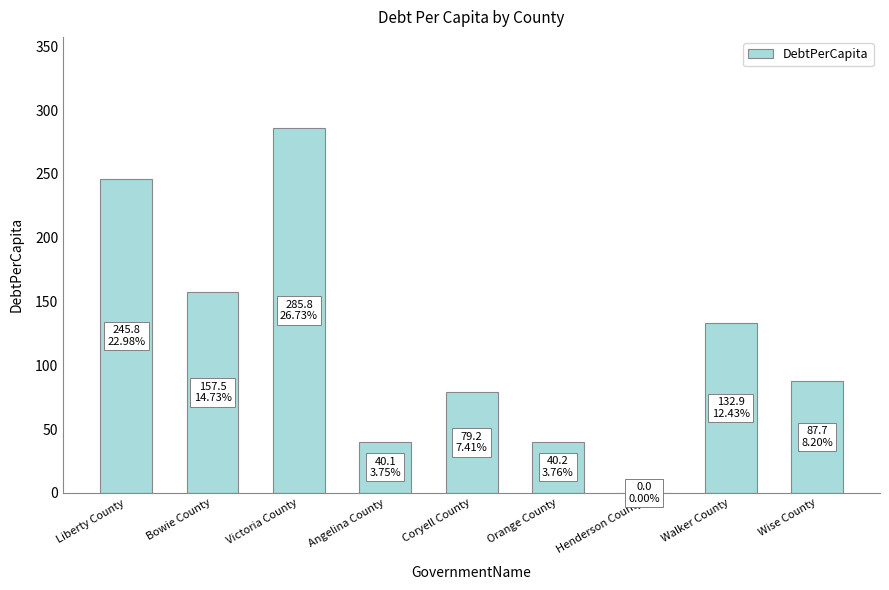

What is the sum of all values?

1069.2